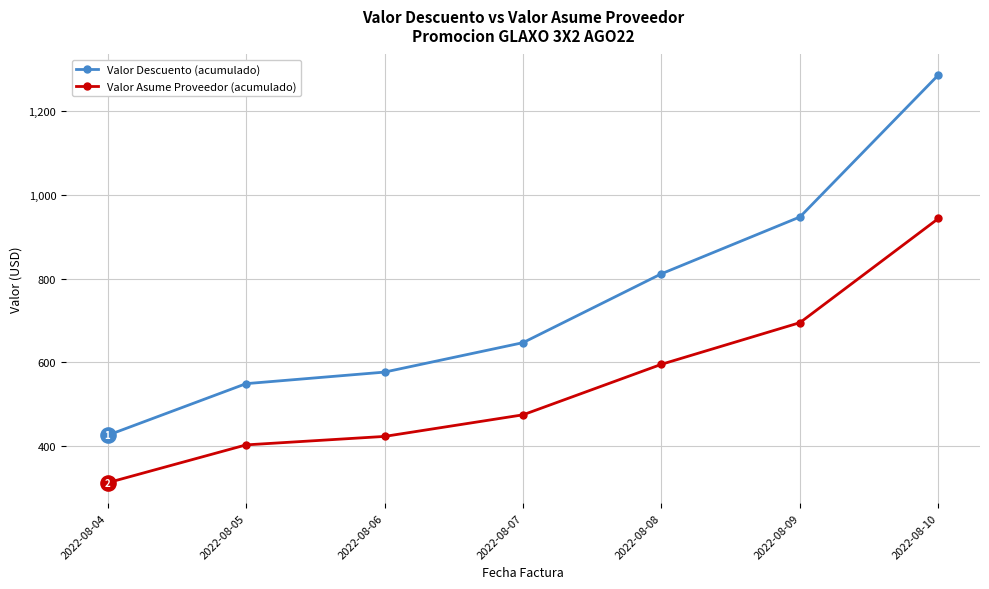

What is the total value across all series at 2022-08-04?

737.2